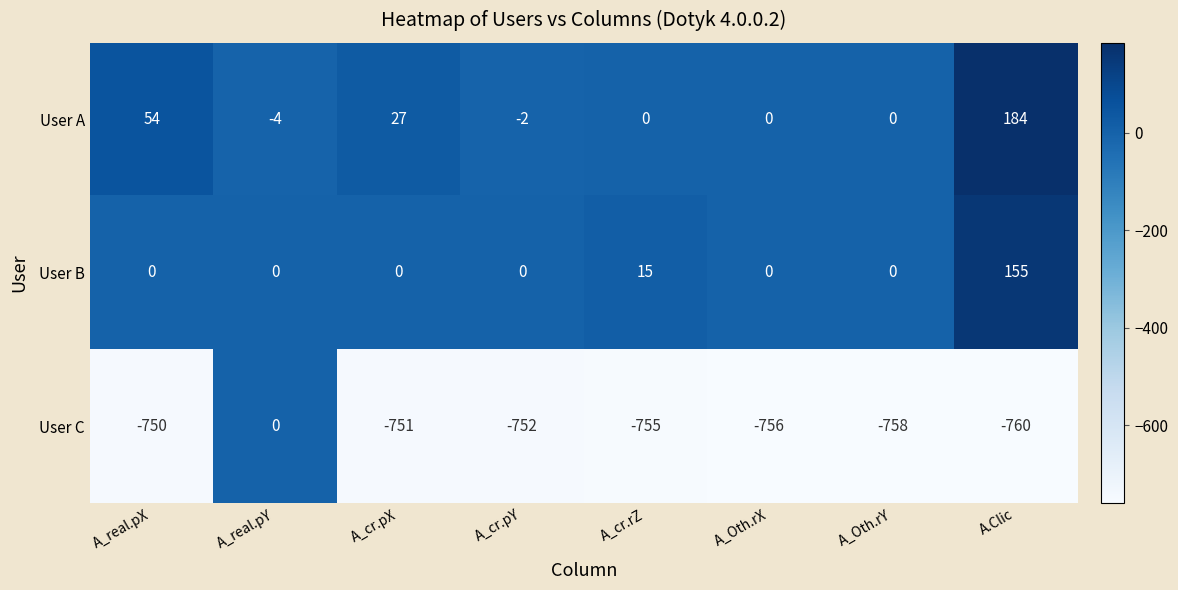

Rank the series at A_real.pX from lowest to highest value.

User C, User B, User A